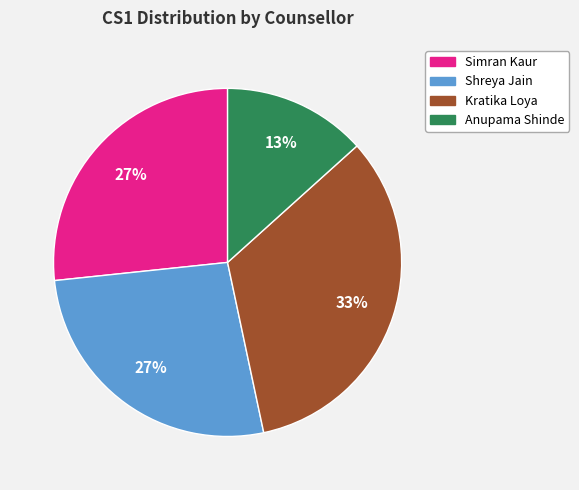

What percentage is the Simran Kaur slice, to the nearest percent?

27%